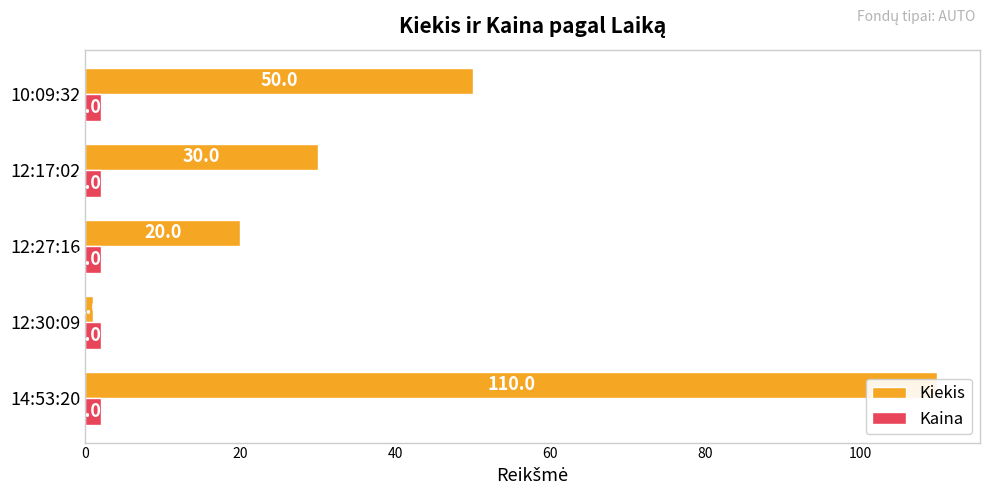

Does the chart contain any negative values?

No